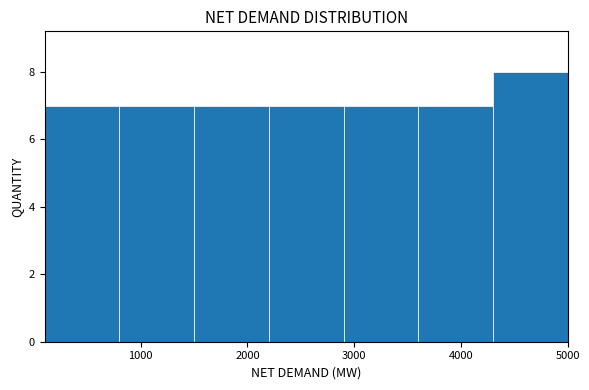

Which range on the x-axis has the tallest bar?

4300 to 5000